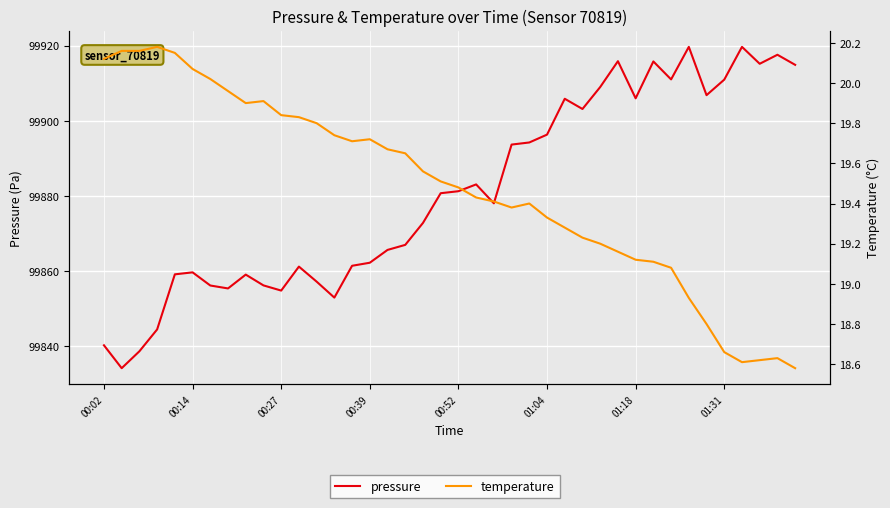

Reading left to right, list all the values displayed in this chart.

pressure: 99840.3	99834.2	99838.7	99844.5	99859.2	99859.7	99856.2	99855.4	99859.1	99856.2	99854.8	99861.2	99857.2	99853.0	99861.4	99862.2	99865.7	99867.0	99872.8	99880.8	99881.3	99883.1	99878.1	99893.7	99894.2	99896.3	99905.9	99903.2	99909.0	99915.9	99906.0	99915.8	99911.0	99919.7	99906.8	99911.0	99919.7	99915.2	99917.6	99914.9
temperature: 20.1	20.2	20.2	20.2	20.1	20.1	20.0	20.0	19.9	19.9	19.8	19.8	19.8	19.7	19.7	19.7	19.7	19.6	19.6	19.5	19.5	19.4	19.4	19.4	19.4	19.3	19.3	19.2	19.2	19.2	19.1	19.1	19.1	18.9	18.8	18.7	18.6	18.6	18.6	18.6